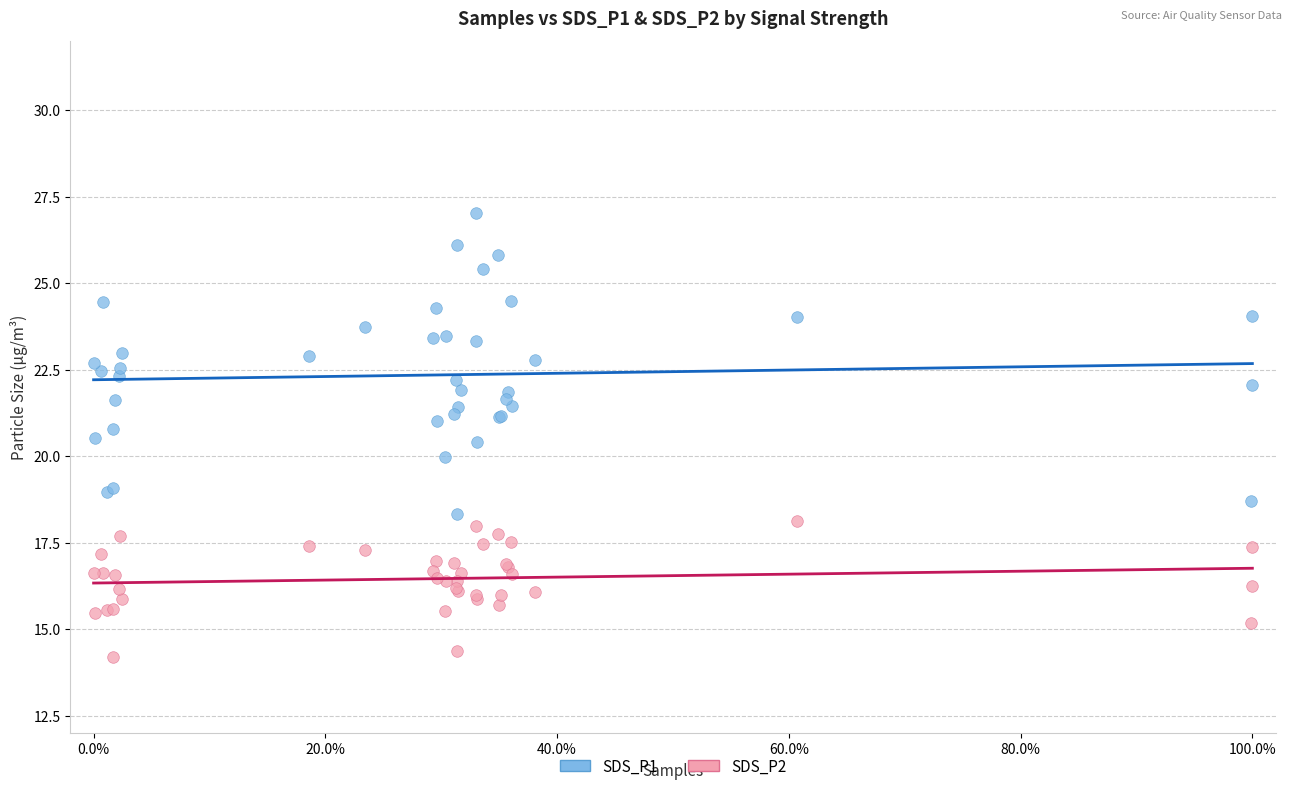

Which series has the widest spread of Y values?

SDS_P1